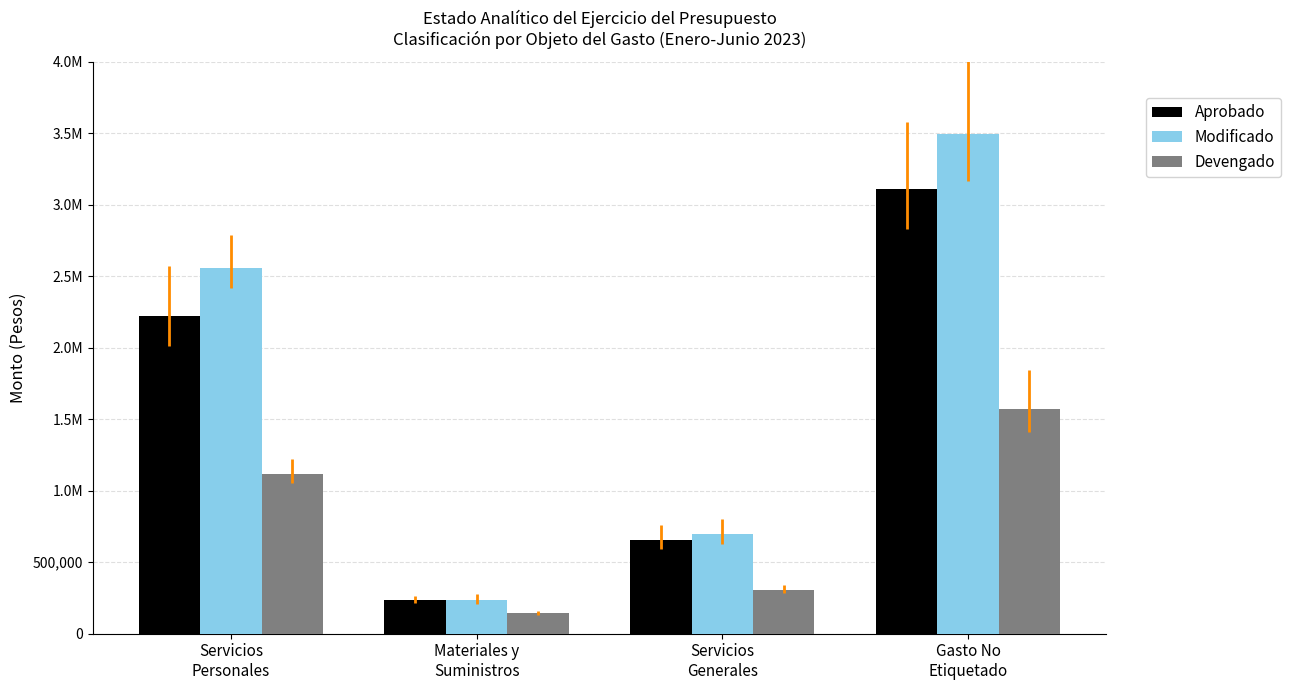

What are all the series names shown in the legend?

Aprobado, Modificado, Devengado